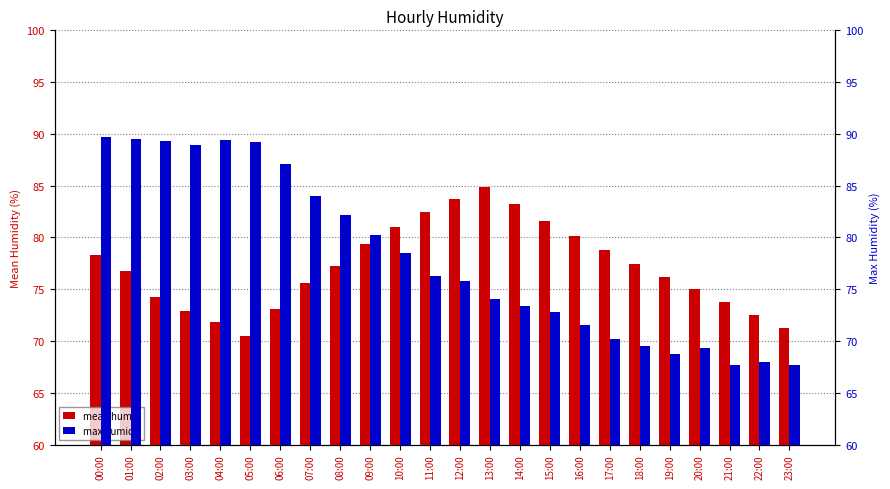

How many values in the max humid series exceed 76?

12